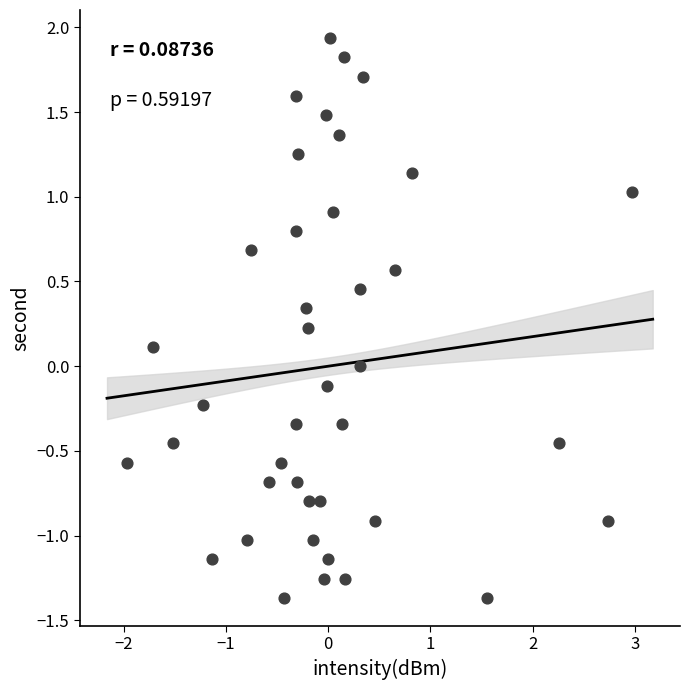

What is the range of X values (max minus min)?

4.9